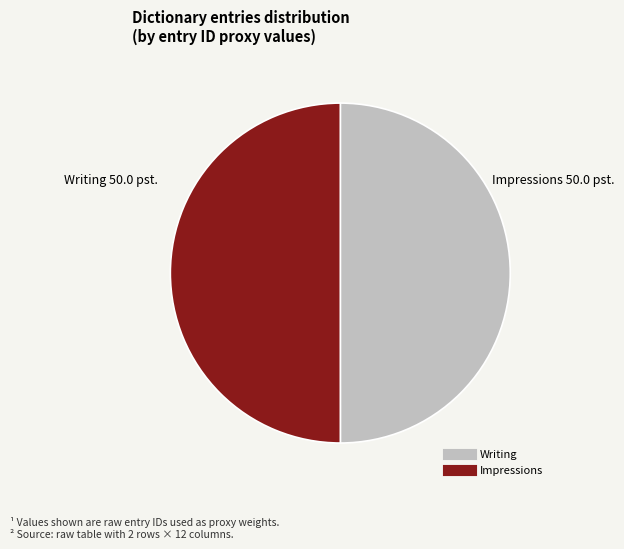

Is the sum of Impressions and Writing greater than half?

Yes